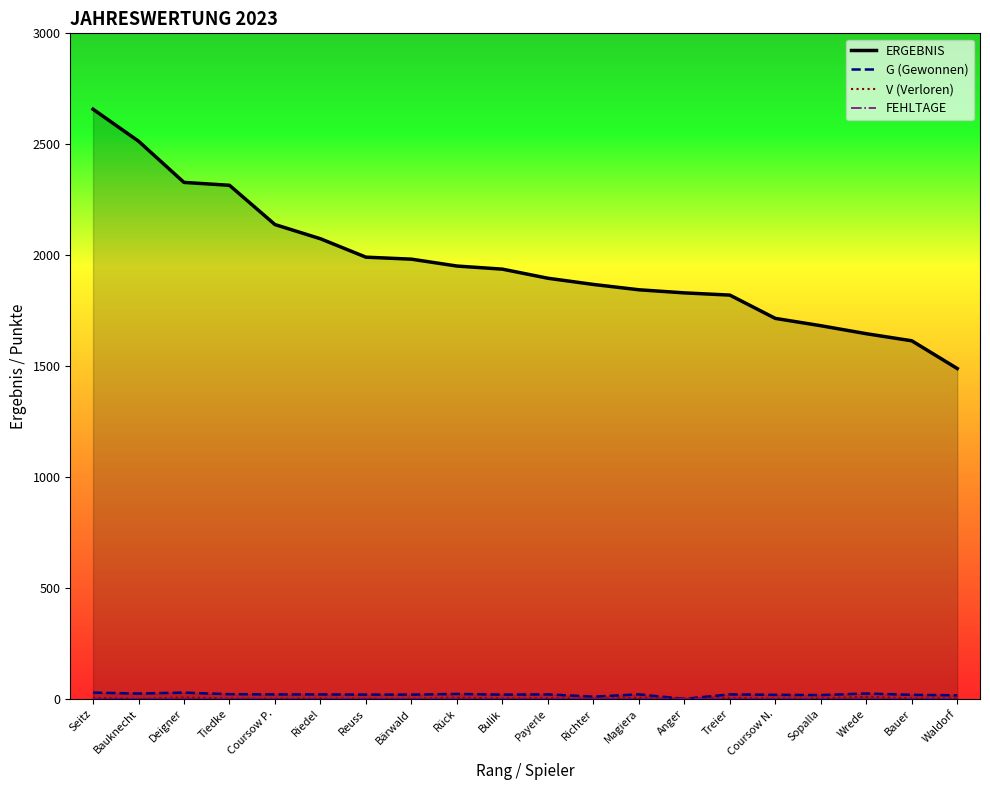

What are all the series names shown in the legend?

ERGEBNIS, G (Gewonnen), V (Verloren), FEHLTAGE